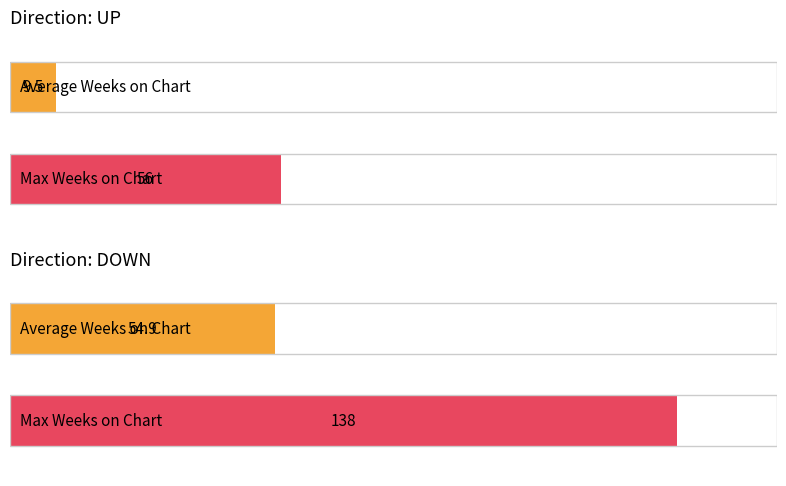

How many data points in Average Weeks on Chart are less than 52?

1